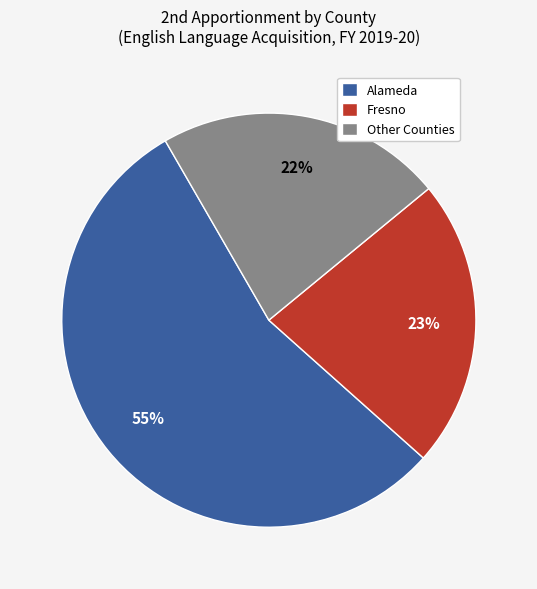

What percentage is the Alameda slice, to the nearest percent?

55%